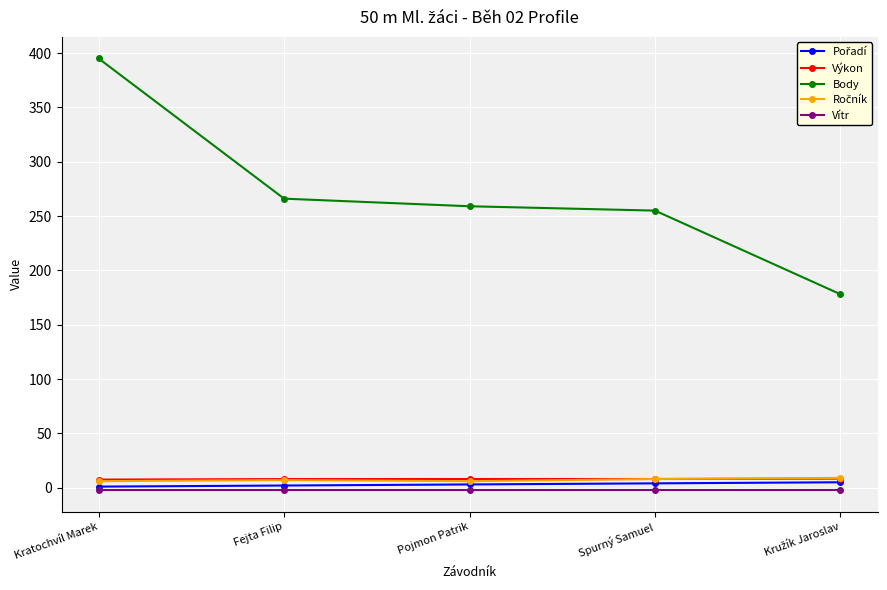

Which series has the widest spread of values?

Body